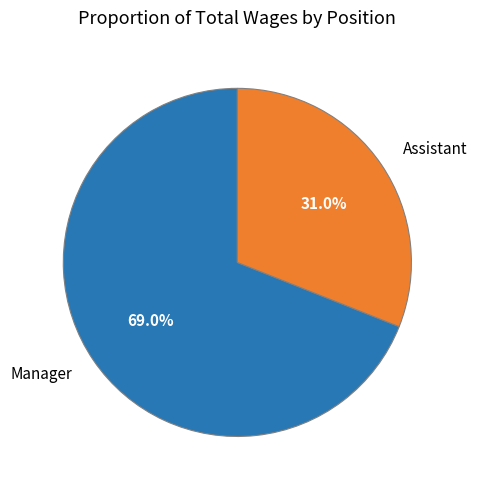

Count the number of slices in the pie.

2